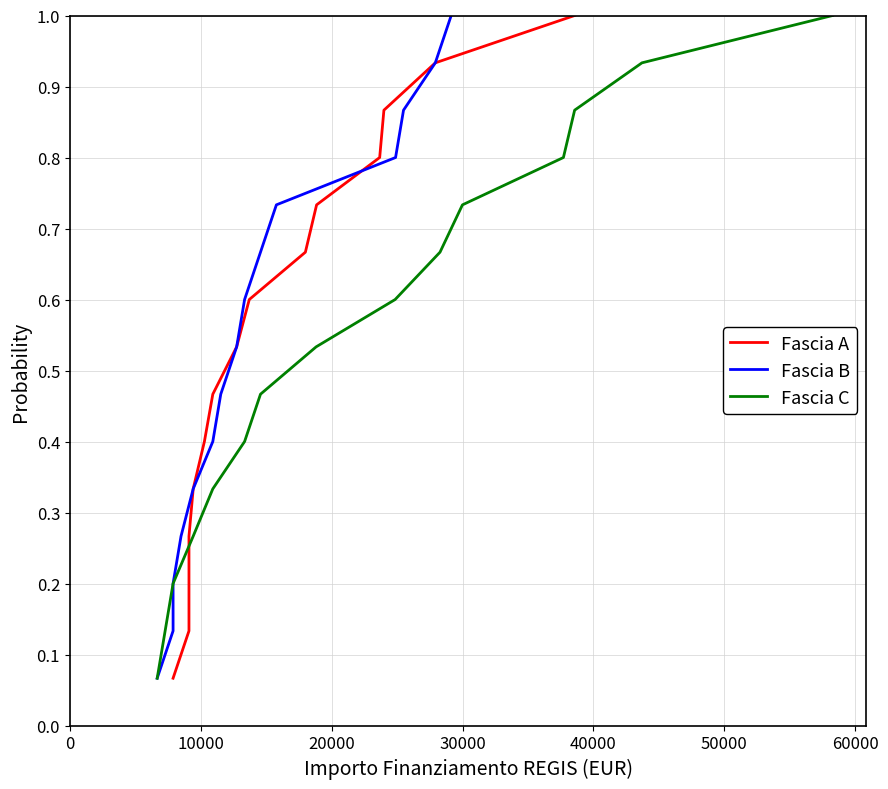

True or false: Fascia A and Fascia C intersect in this chart.

False